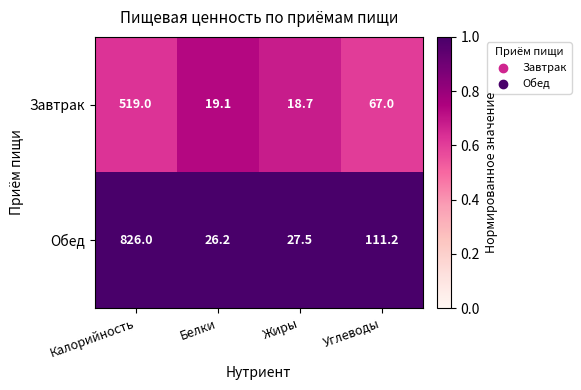

What is the approximate value of Обед at Углеводы?

111.2